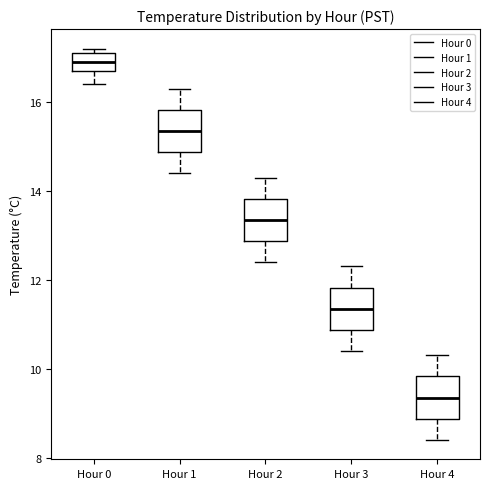

Reading left to right, read every box against the y-axis: the position of its median line, the range the box covers, and the ends of its whiskers. The values are not printed on the chart, so give them approximately, as read against the axis.

Hour 0: median 17.0, box 16.8 to 17.2, whiskers 16.4 to 17.2 (just above the box's upper edge)
Hour 1: median 15.4, box 14.8 to 15.8, whiskers 14.4 to 16.4
Hour 2: median 13.4, box 12.8 to 13.8, whiskers 12.4 to 14.4
Hour 3: median 11.4, box 10.8 to 11.8, whiskers 10.4 to 12.4
Hour 4: median 9.4, box 8.8 to 9.8, whiskers 8.4 to 10.4